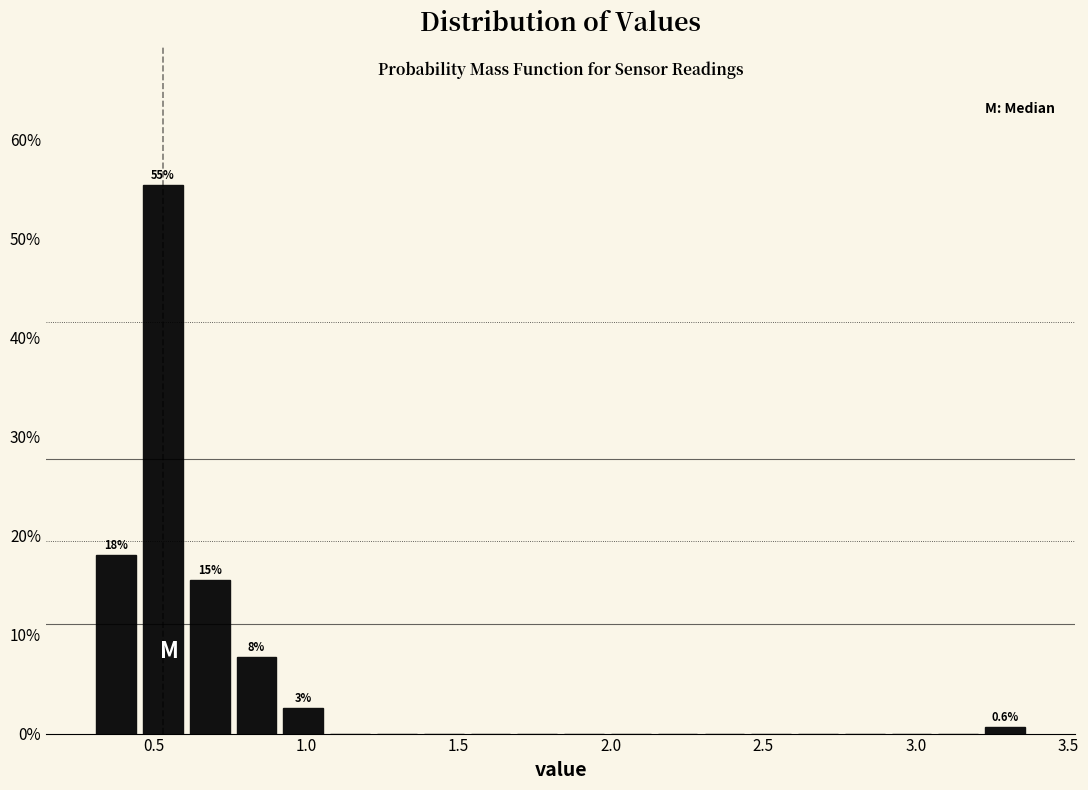

Read against the x-axis, roughly where is the centre of the tallest bar?

0.55